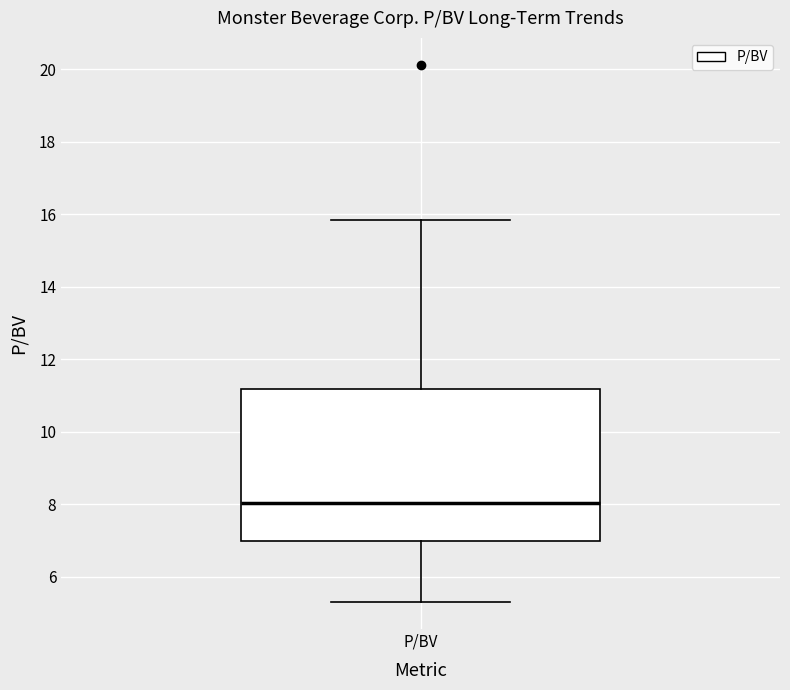

Where is the upper edge of the box for P/BV on the y-axis? The values are not printed on the chart, so give them approximately, as read against the axis.

11.2